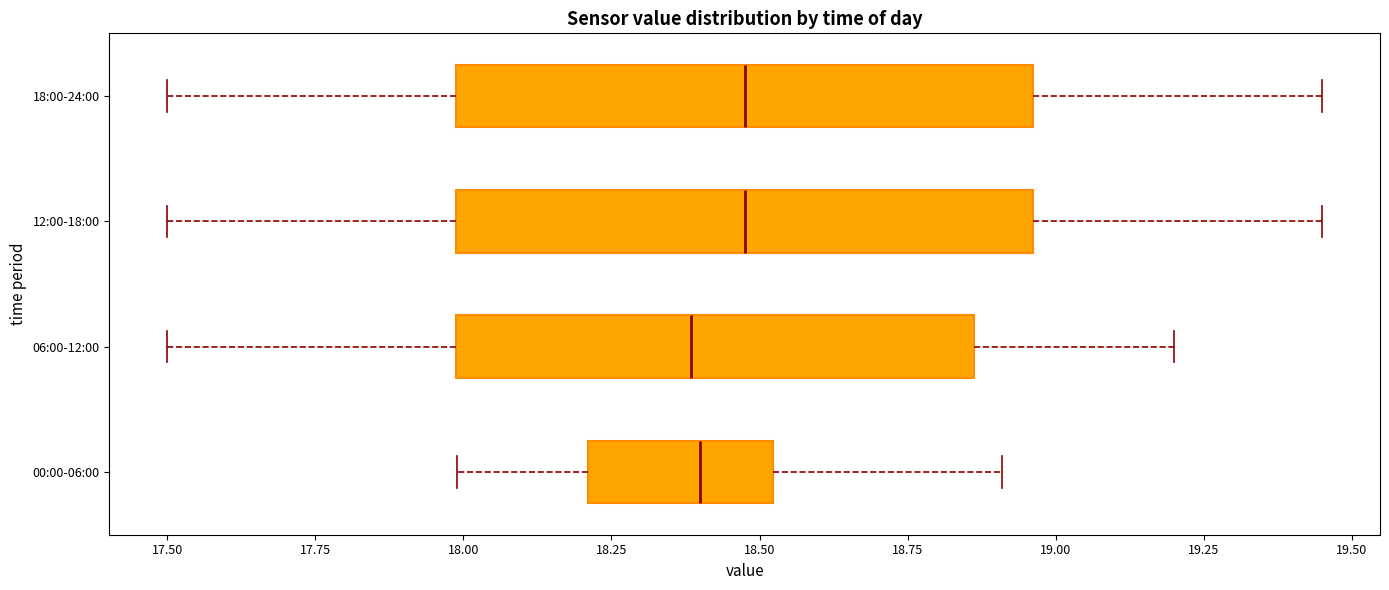

Reading bottom to top, read every box against the x-axis: the position of its median line, the range the box covers, and the ends of its whiskers. The values are not printed on the chart, so give them approximately, as read against the axis.

00:00-06:00: median 18.40, box 18.20 to 18.50, whiskers 18.00 to 18.90
06:00-12:00: median 18.40, box 18.00 to 18.85, whiskers 17.50 to 19.20
12:00-18:00: median 18.50, box 18.00 to 18.95, whiskers 17.50 to 19.45
18:00-24:00: median 18.50, box 18.00 to 18.95, whiskers 17.50 to 19.45